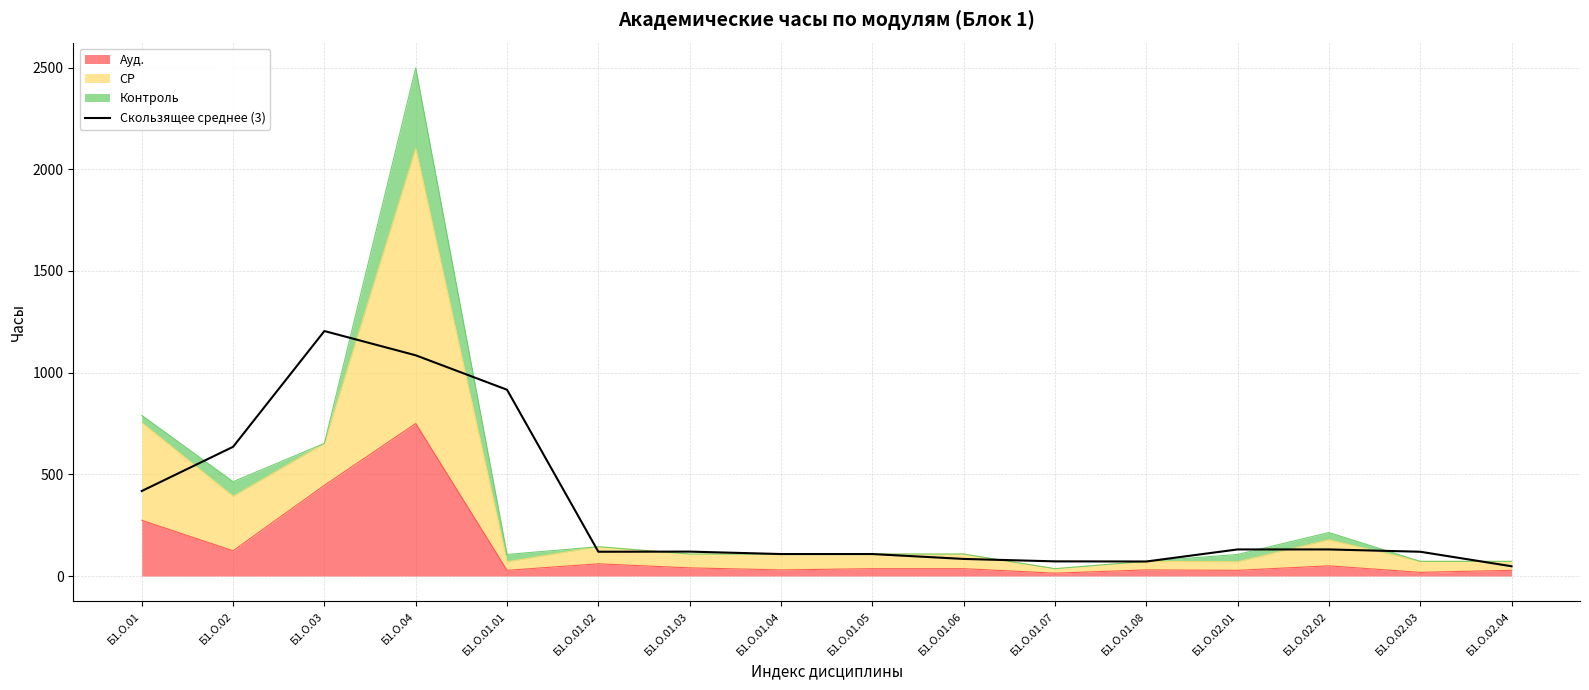

Which category has the lowest value across all series?

Б1.О.02.04